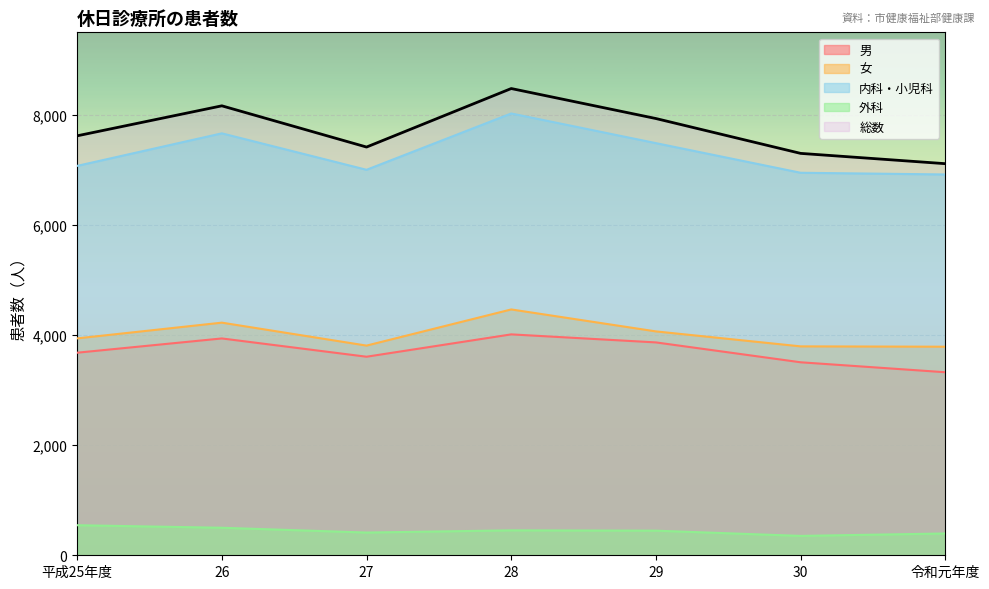

How many lines are shown in the chart?

5